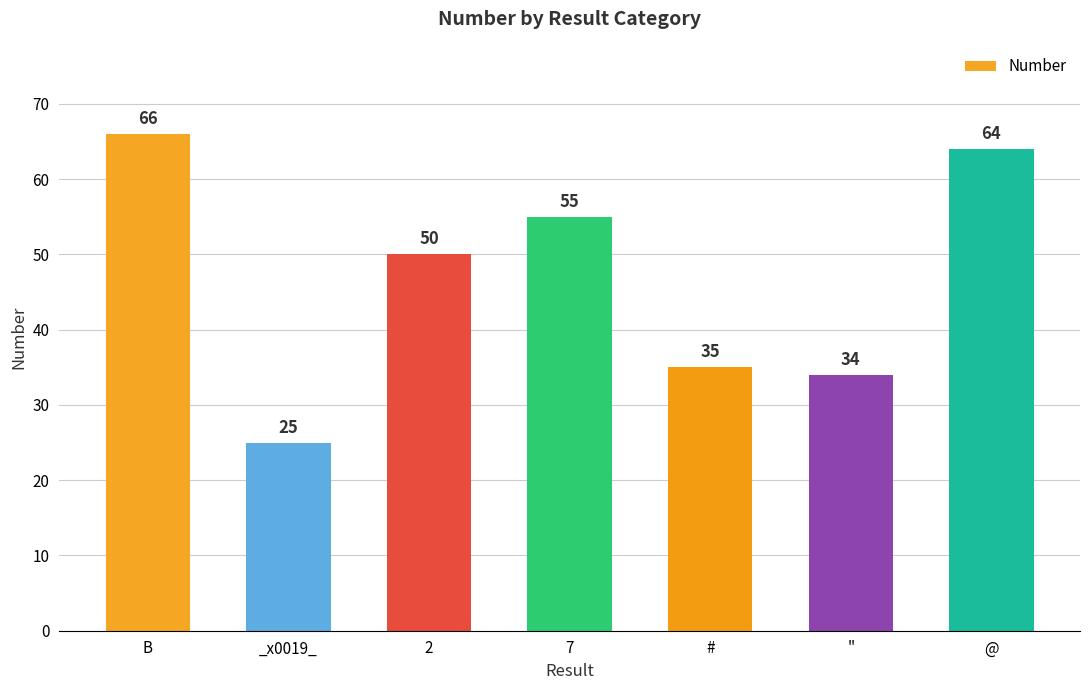

Where is the data nearest to the value 45?

2